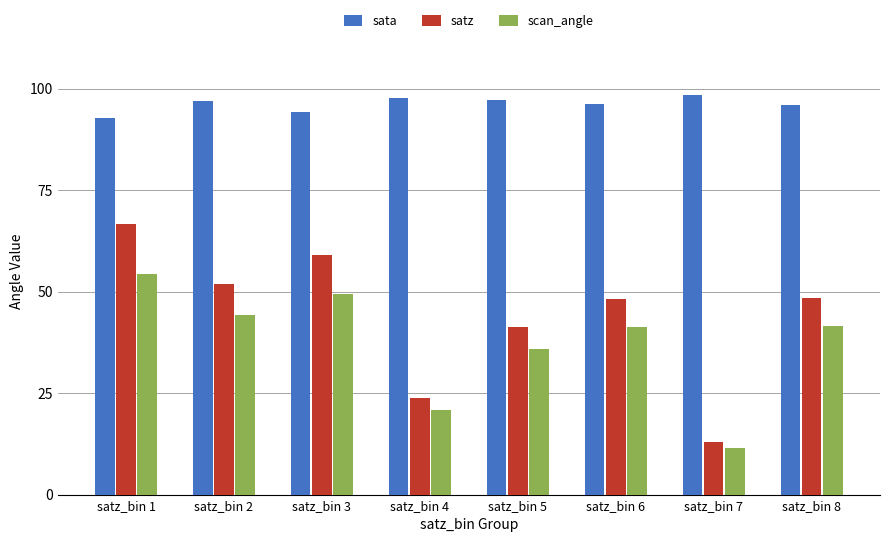

Is it true that satz equals 13.8 at satz_bin 5?

False